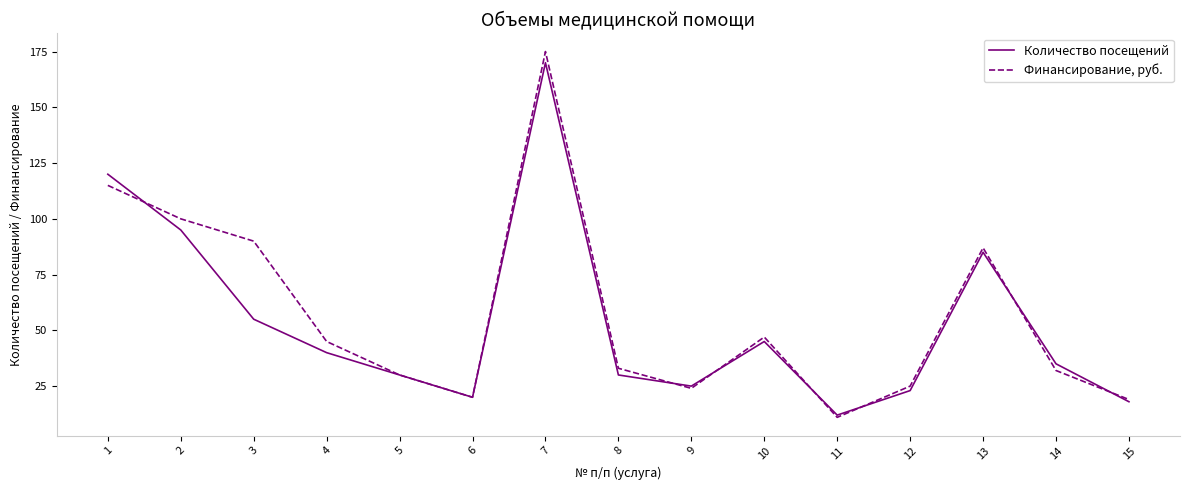

Reading left to right, transcribe all the data shown in this chart.

Количество посещений: 120	95	55	40	30	20	170	30	25	45	12	23	85	35	18
Финансирование, руб.: 115	100	90	45	30	20	175	33	24	47	11	25	87	32	19